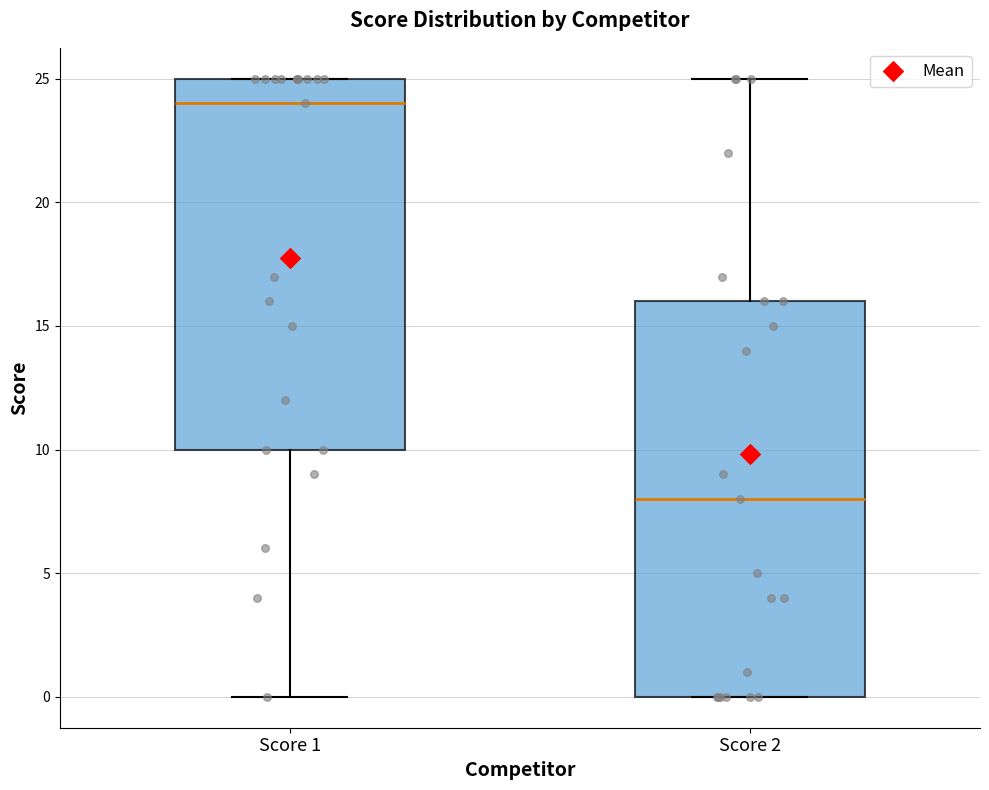

Reading left to right, read every box against the y-axis: the position of its median line, the range the box covers, and the ends of its whiskers. The values are not printed on the chart, so give them approximately, as read against the axis.

Score 1: median 24, box 10 to 25, whiskers 0 to 25
Score 2: median 8, box 0 to 16, whiskers 0 to 25